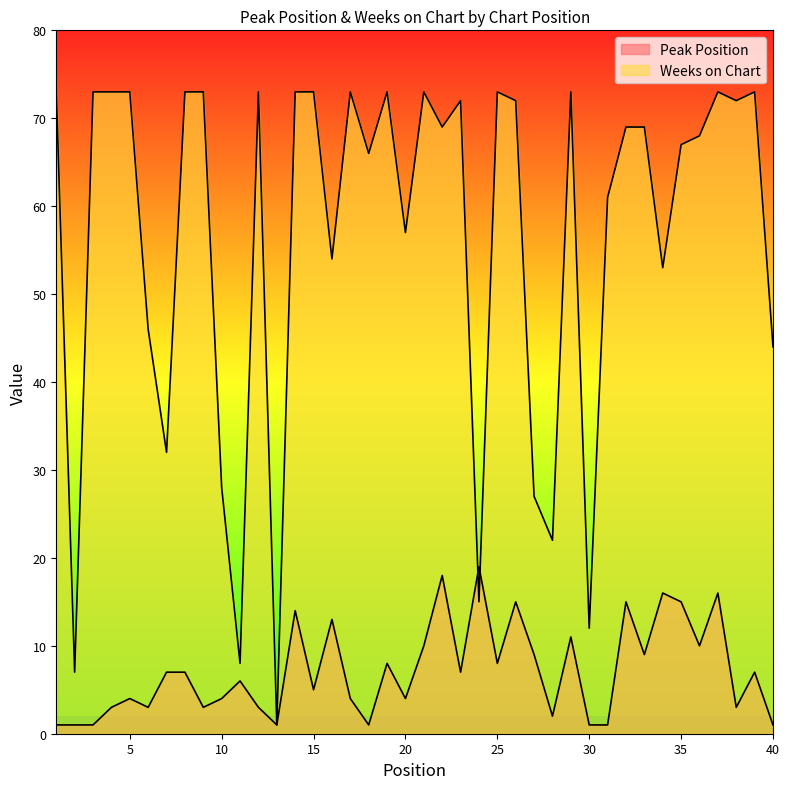

How many times do Peak Position and Weeks on Chart cross each other?

2